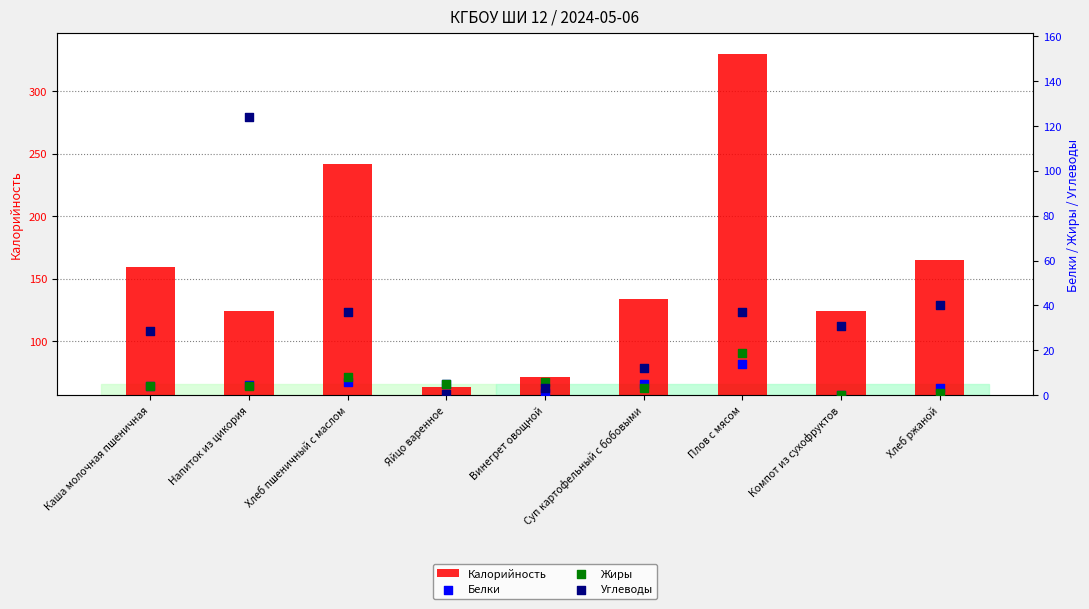

Which series reaches the maximum Y coordinate?

Калорийность